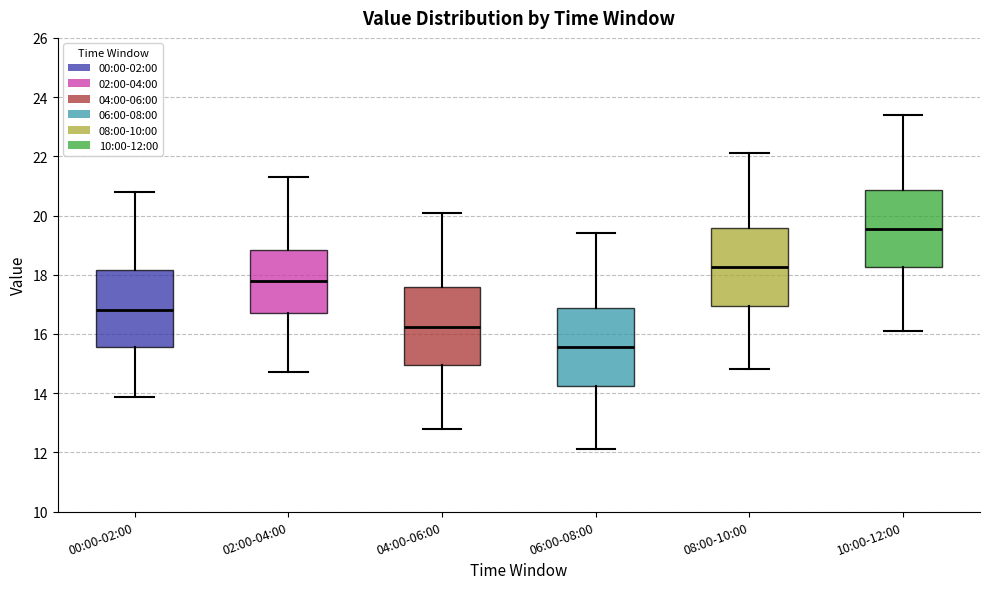

Which box's median line is the lowest?

06:00-08:00